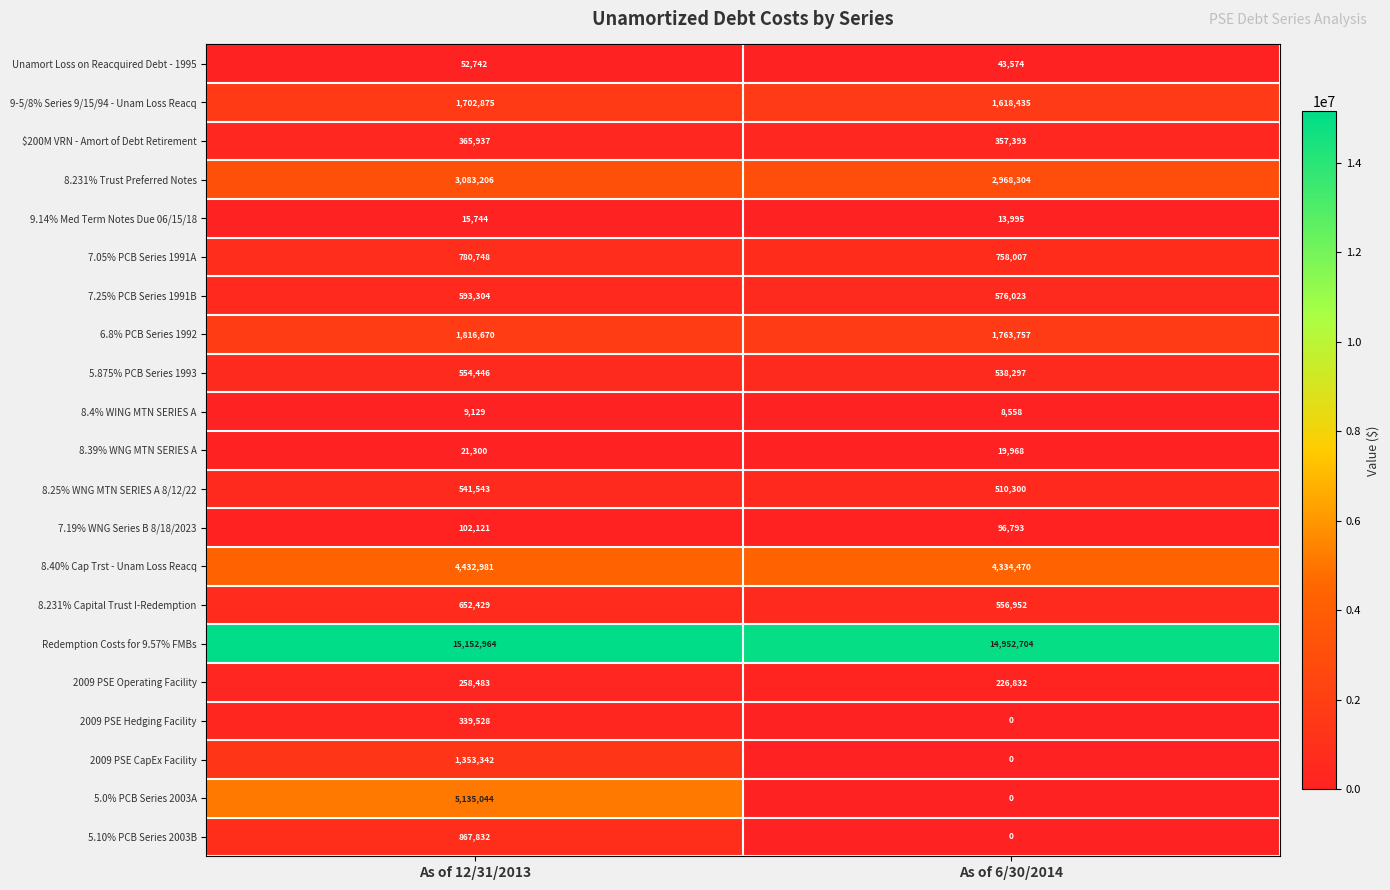

What is the sum of all 8.40% Cap Trst - Unam Loss Reacq values?

8767451